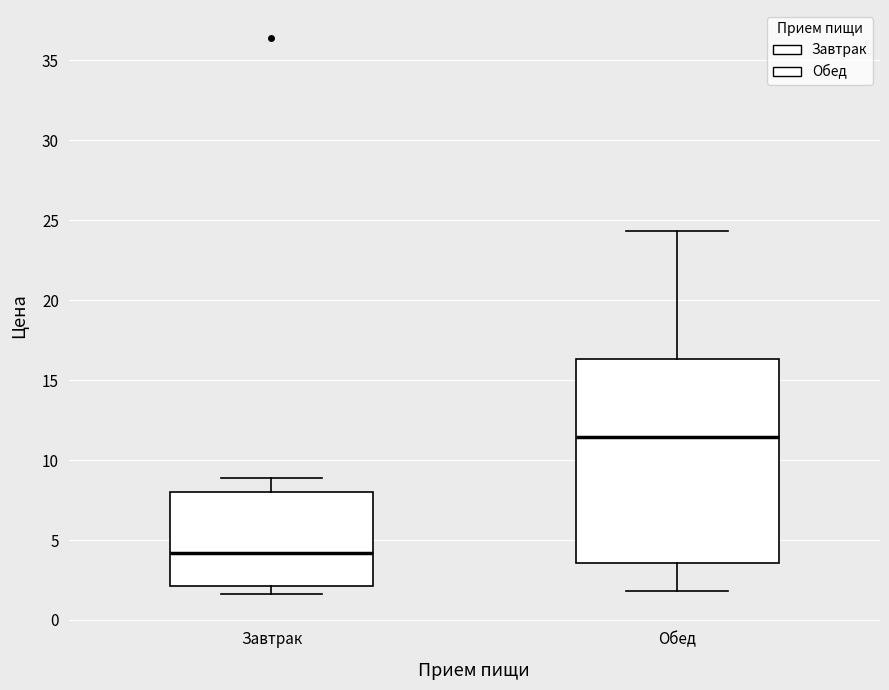

Comparing the boxes themselves (not the whiskers), which one is the tallest?

Обед